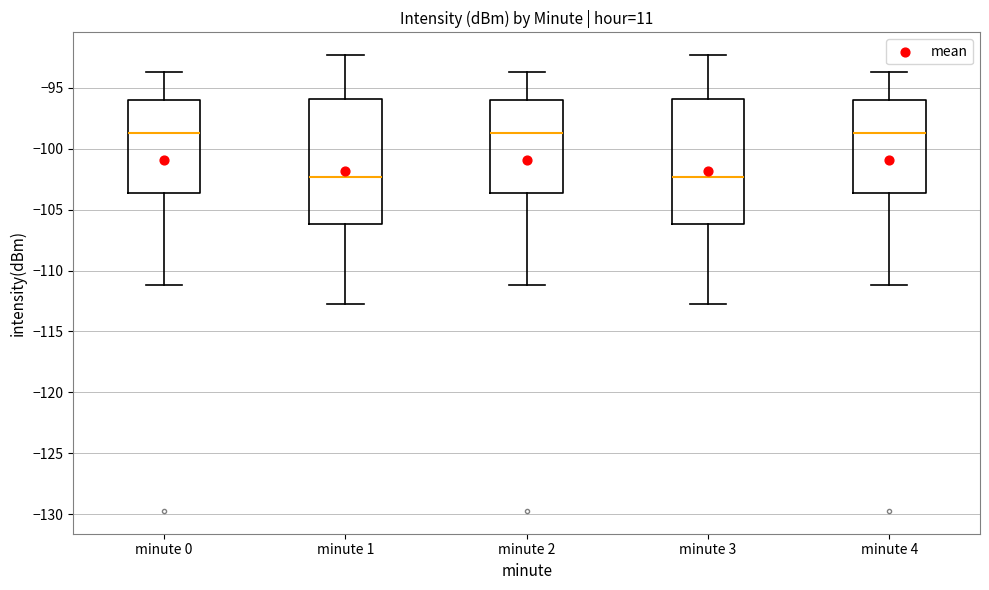

Where is the lower edge of the box for minute 4 on the y-axis? The values are not printed on the chart, so give them approximately, as read against the axis.

-103.5